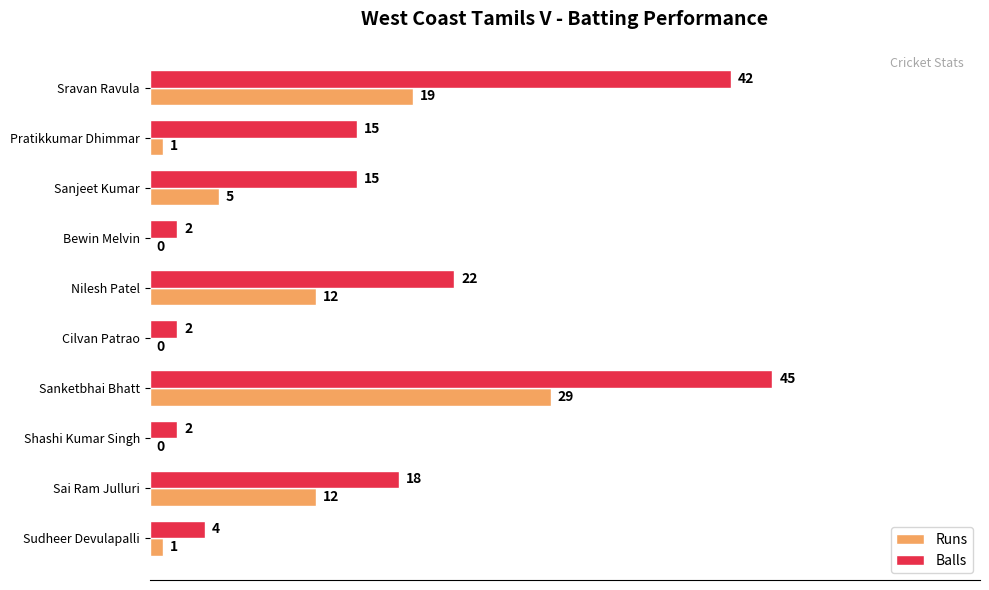

How many data points does each series have?

10